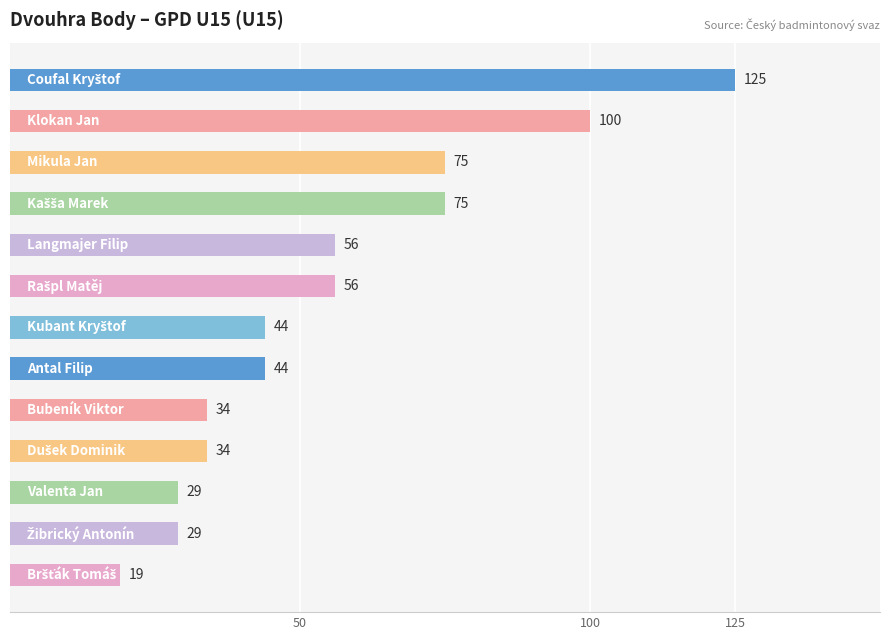

What is the greatest value displayed?

125